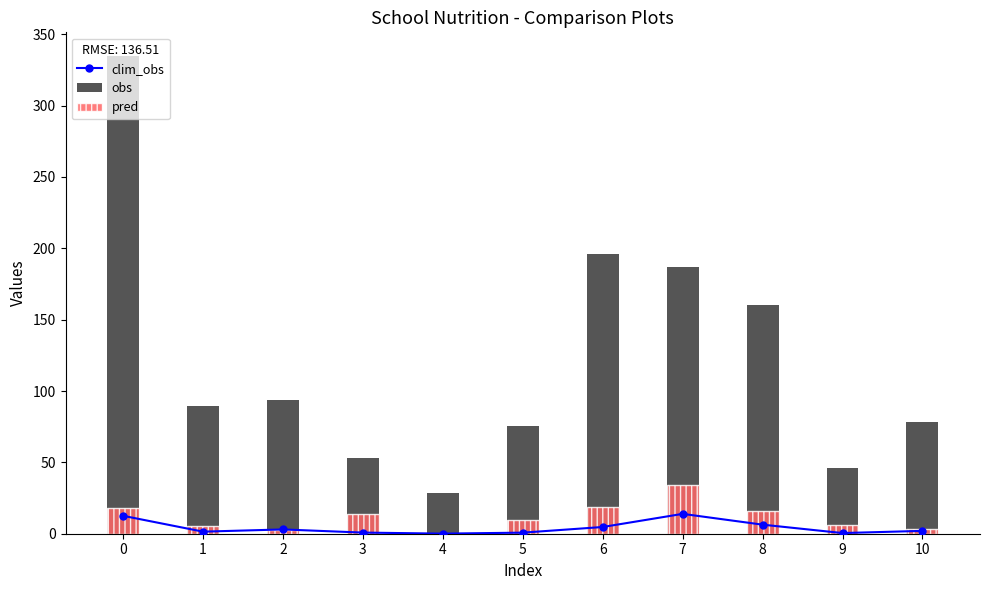

What is the greatest value displayed?

334.6